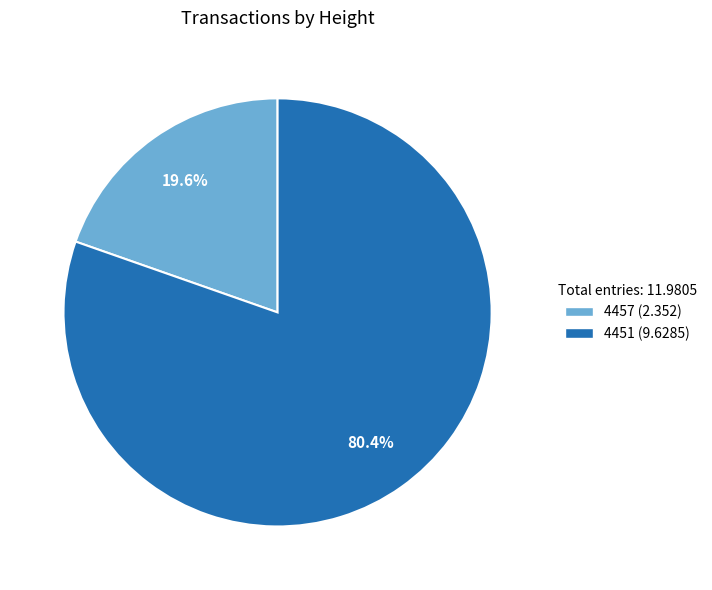

What percentage do 4451 and 4457 together represent?

100.0%